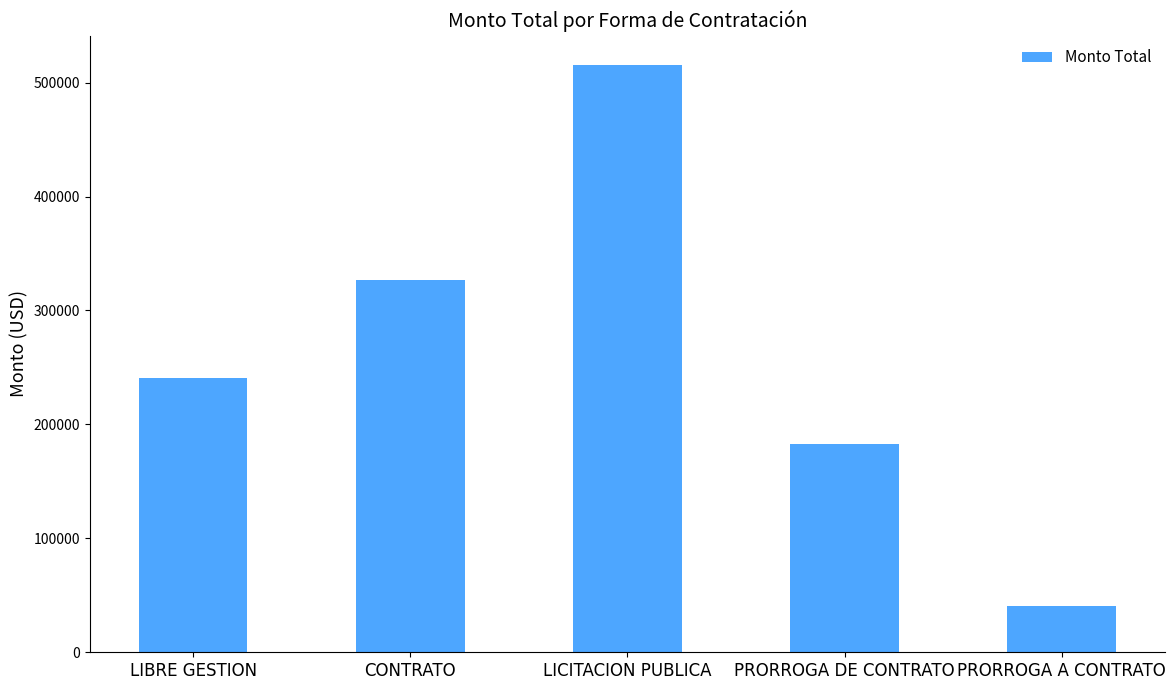

Count the number of values greater than 240678.

3